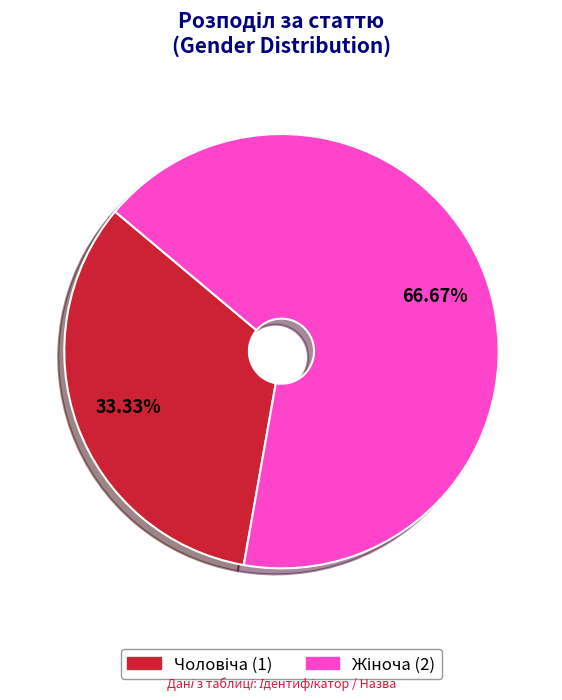

Is there any slice that represents more than half of the pie?

Yes